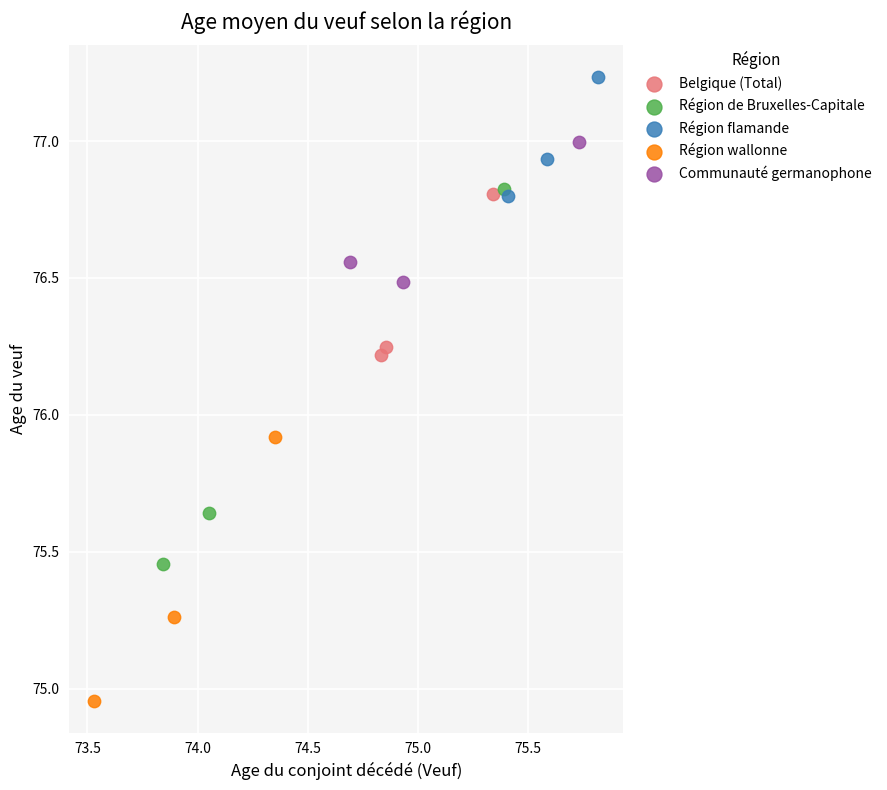

Which series contains the lowest Y value?

Région wallonne